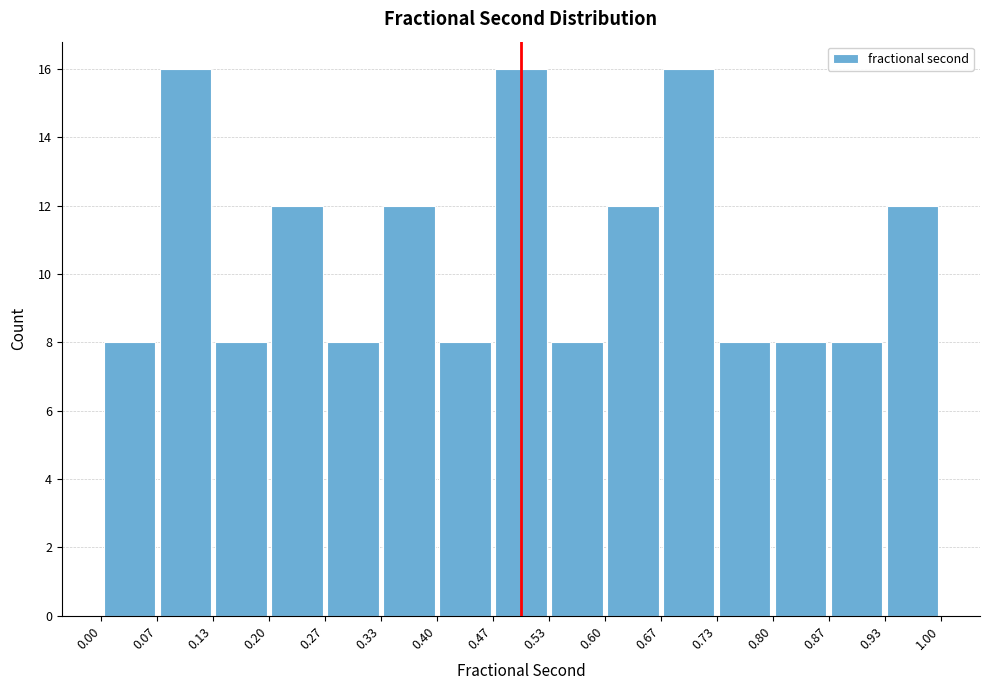

Reading left to right, transcribe this chart: for each bar, give the range it covers on the x-axis and its height. The values are not printed on the chart, so give them approximately, as read against the axis.

0.00 to 0.07: 8
0.07 to 0.13: 16
0.13 to 0.20: 8
0.20 to 0.27: 12
0.27 to 0.33: 8
0.33 to 0.40: 12
0.40 to 0.47: 8
0.47 to 0.53: 16
0.53 to 0.60: 8
0.60 to 0.67: 12
0.67 to 0.73: 16
0.73 to 0.80: 8
0.80 to 0.87: 8
0.87 to 0.93: 8
0.93 to 1.00: 12